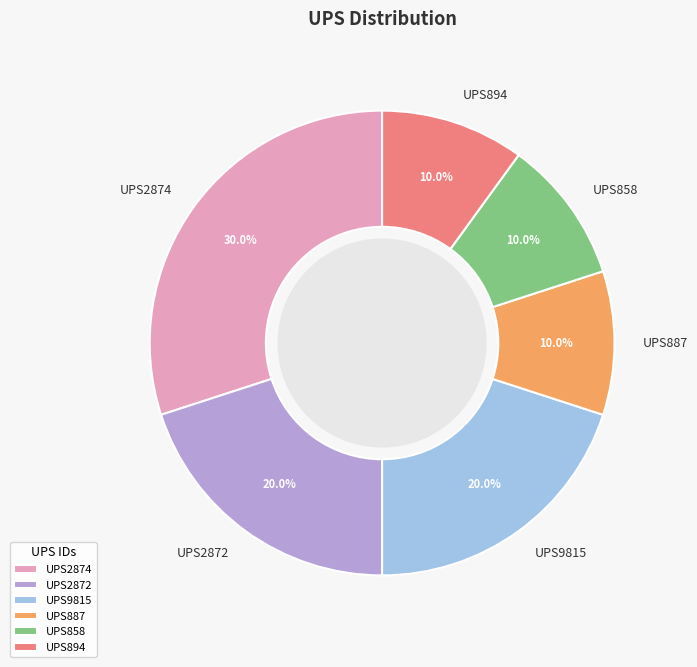

What is the ratio of the value at UPS2874 to the value at UPS858?

3.0